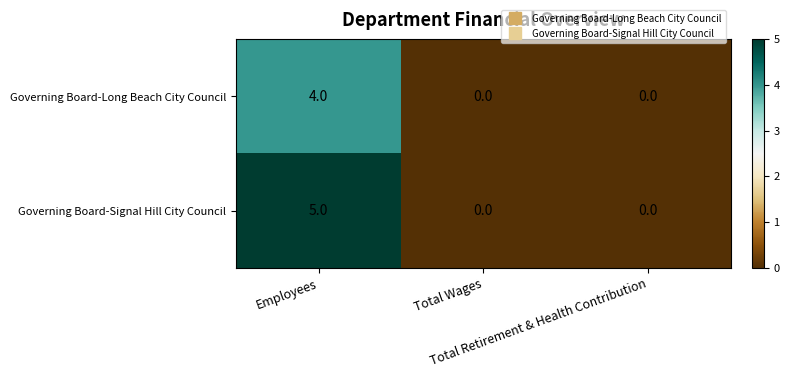

At which category does the chart reach its peak across all series?

Employees